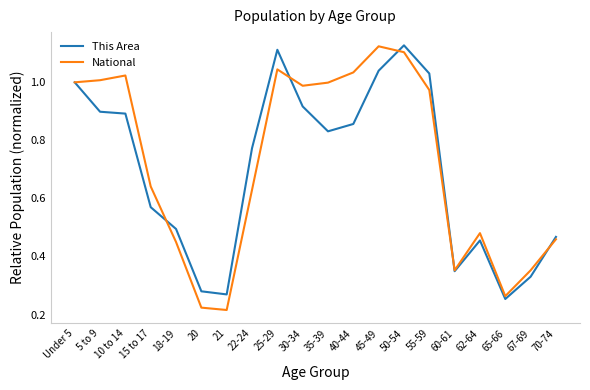

After their last crossing, which series has the higher values: This Area or National?

This Area